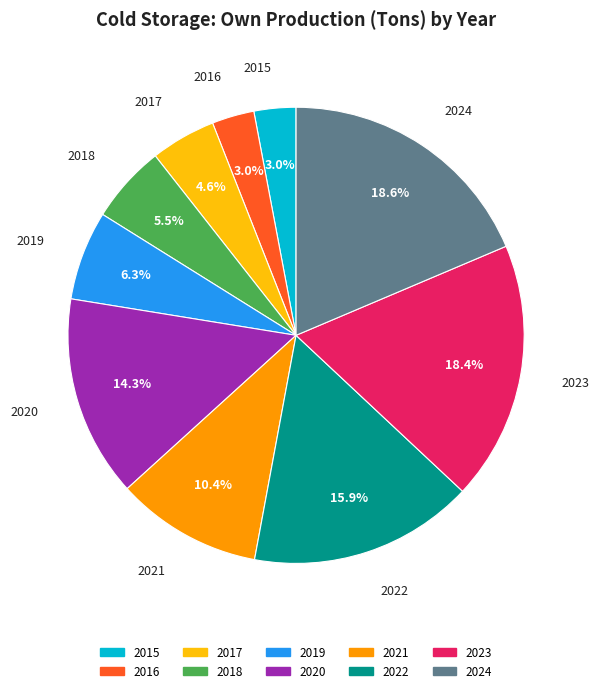

What percentage is the 2016 slice, to the nearest percent?

3%